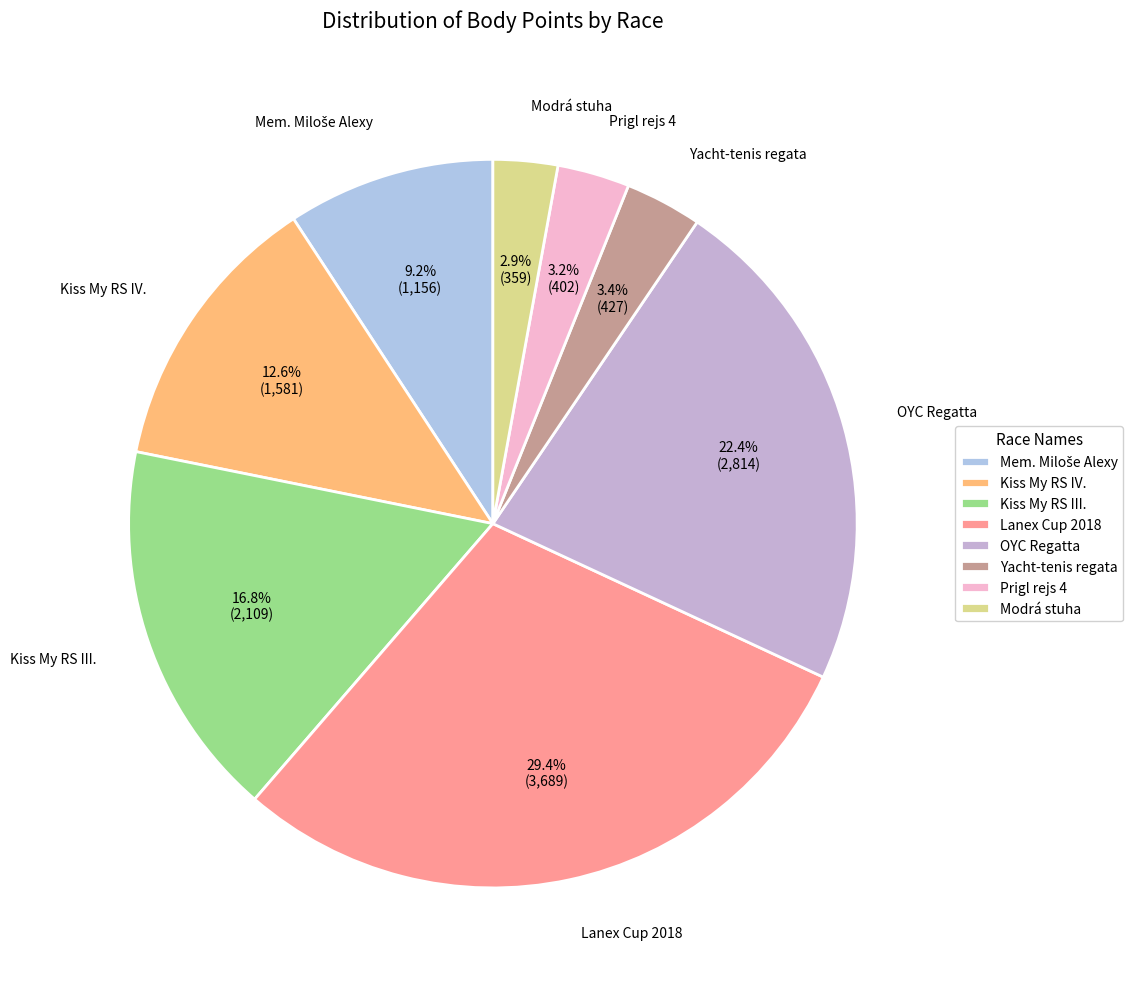

How many segments does this pie chart have?

8